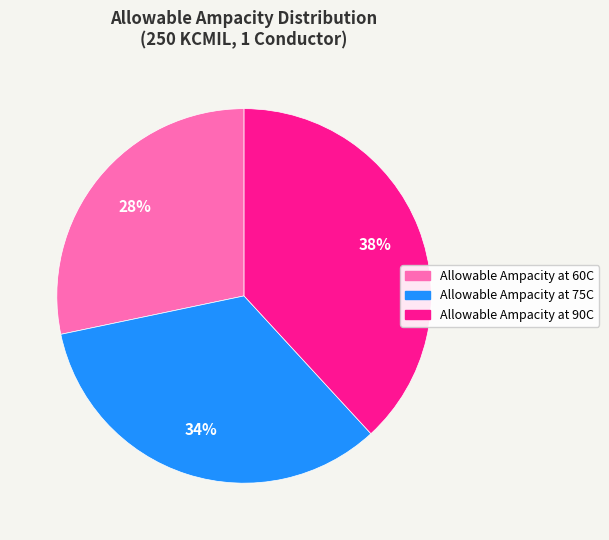

Is it true that Allowable Ampacity at 75C is 34% of the pie?

True